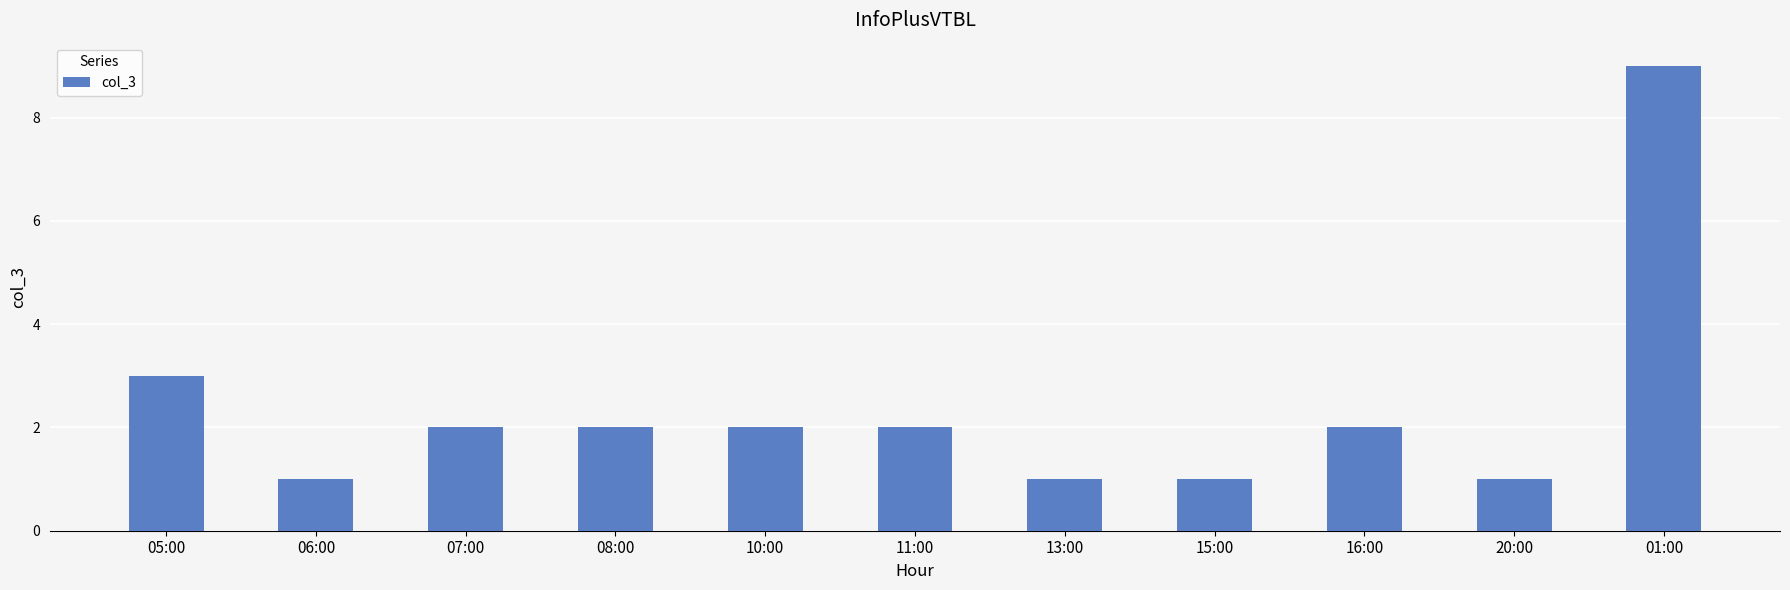

What is the smallest value displayed?

1